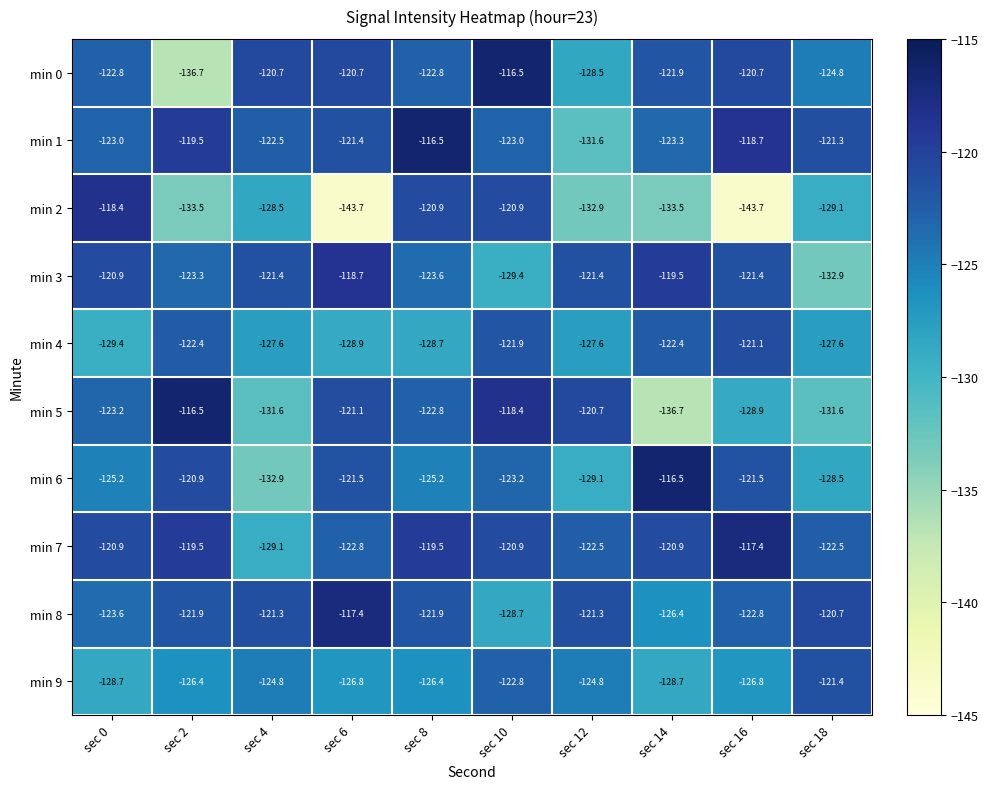

What is the average value of the min 3 series?

-123.2